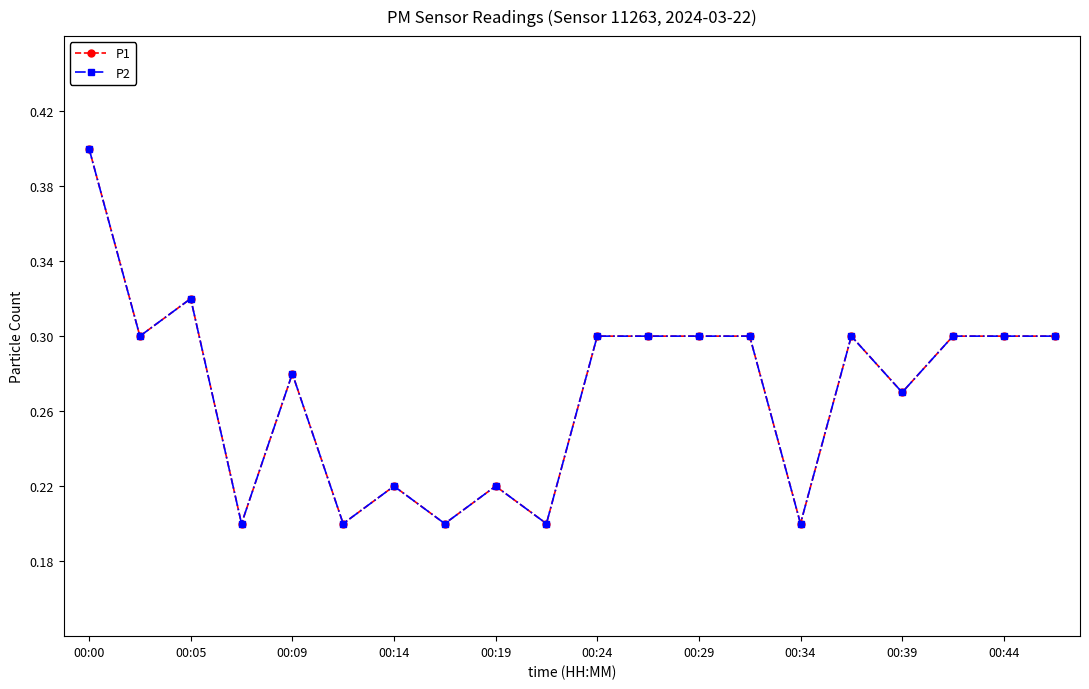

Does the chart have visible grid lines?

No